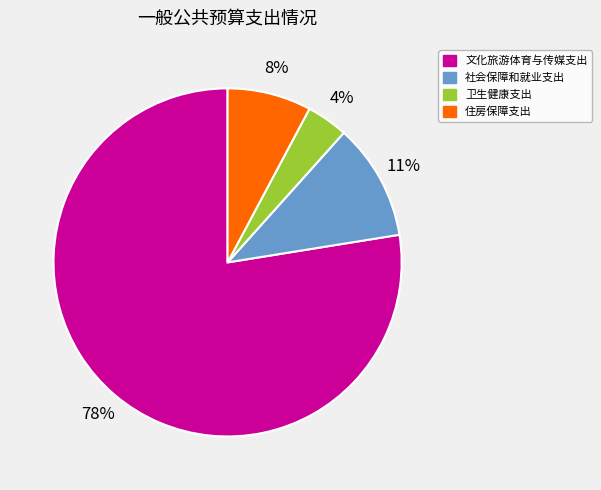

Rank the categories by value from lowest to highest.

卫生健康支出, 住房保障支出, 社会保障和就业支出, 文化旅游体育与传媒支出